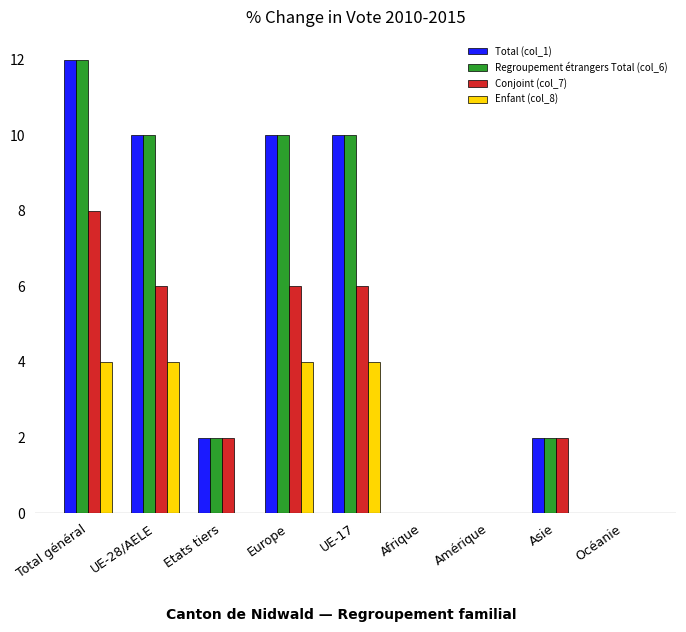

What is the total value across all series at Etats tiers?

6